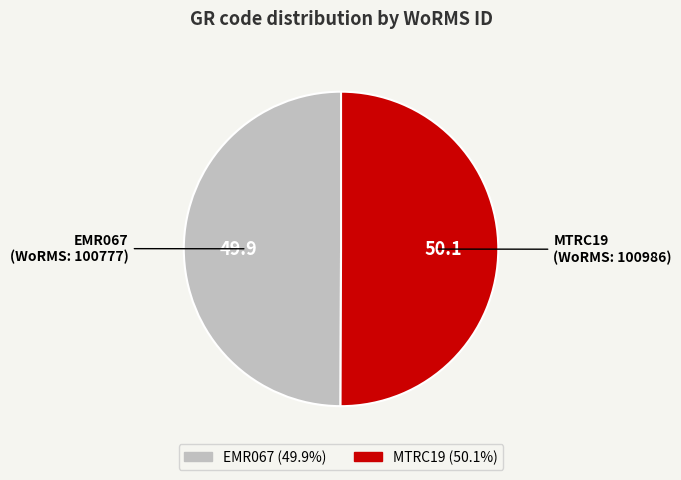

Approximately how many times larger is the value at EMR067 compared to MTRC19?

1.0